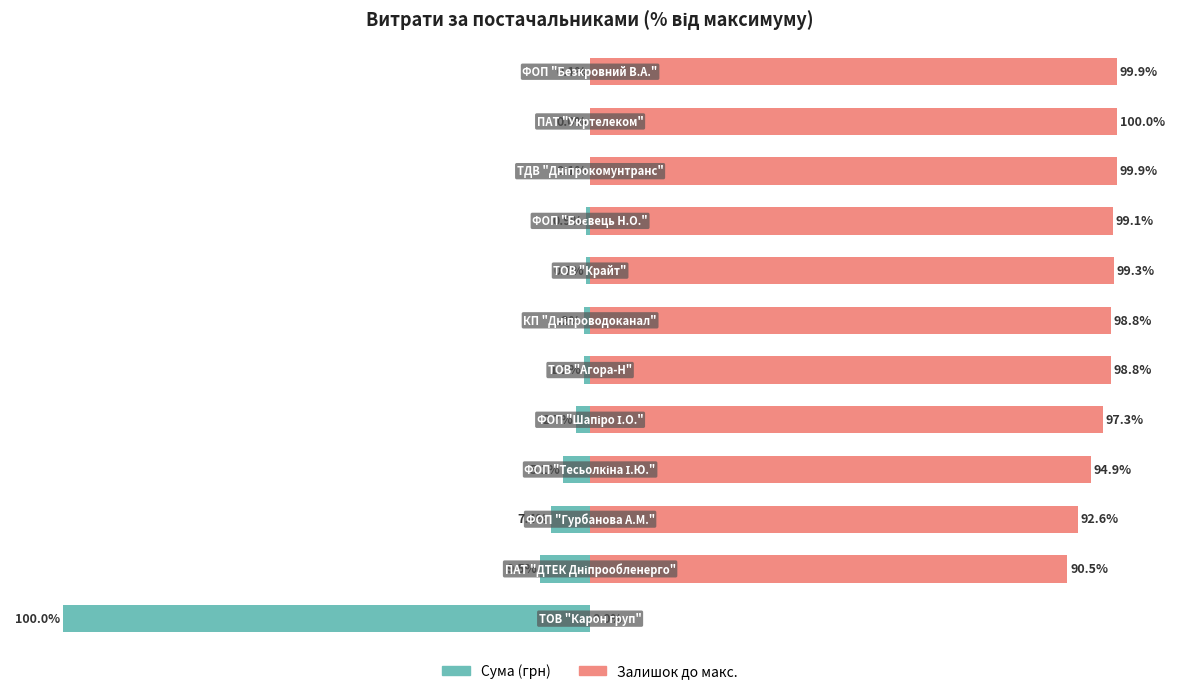

How many groups of bars are there?

12